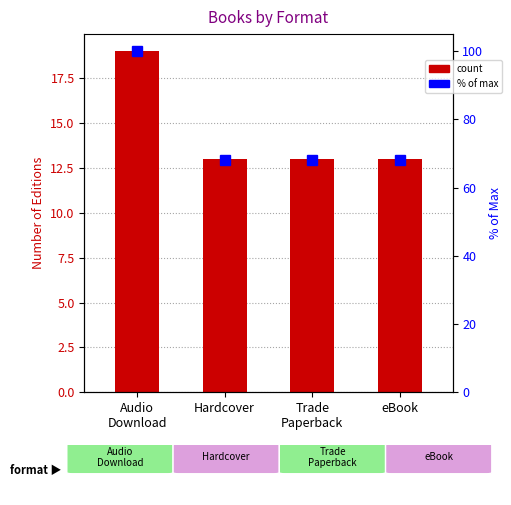

What position from the right is Hardcover?

3